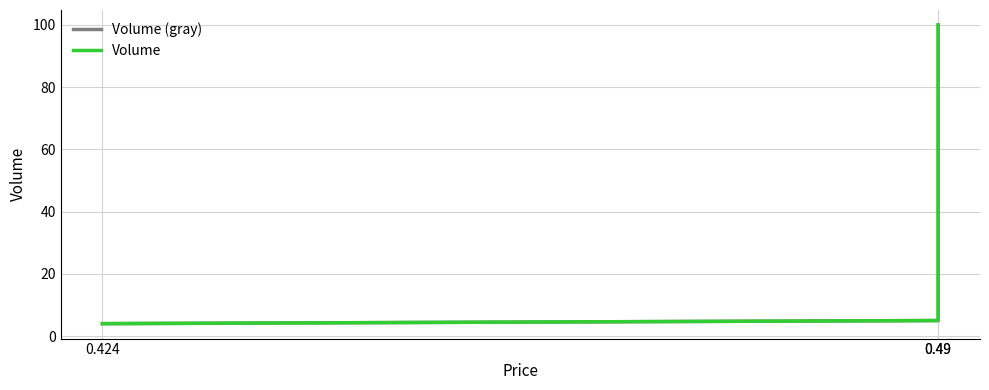

True or false: Volume (gray) has a value of 2 at 0.49.

False